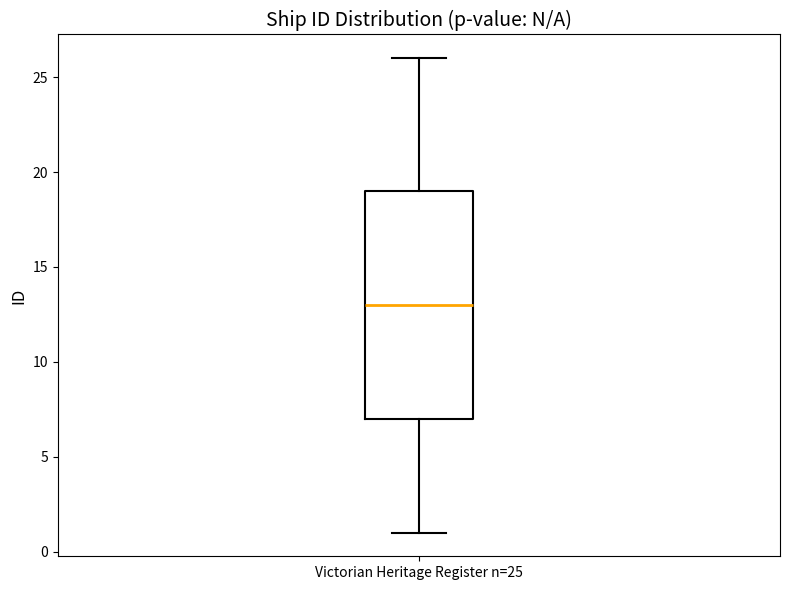

Where does the lower whisker of the box for Victorian Heritage Register n=25 end on the y-axis? The values are not printed on the chart, so give them approximately, as read against the axis.

1